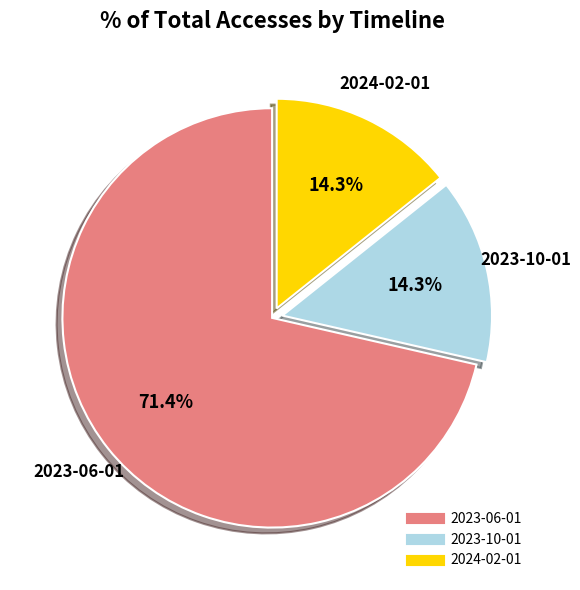

How many slices are in this pie chart?

3